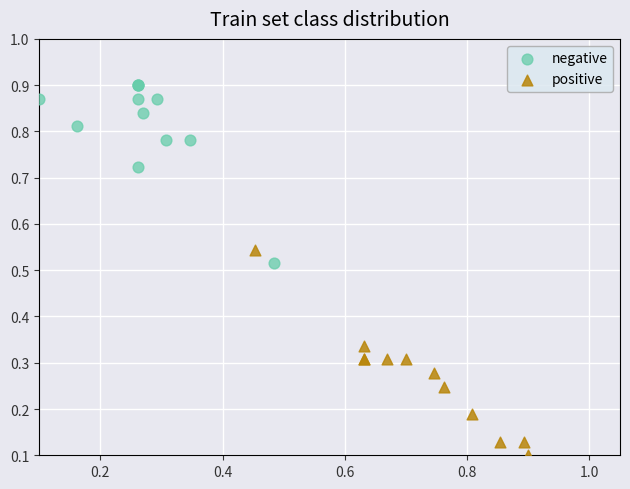

Which series reaches the minimum Y coordinate?

positive